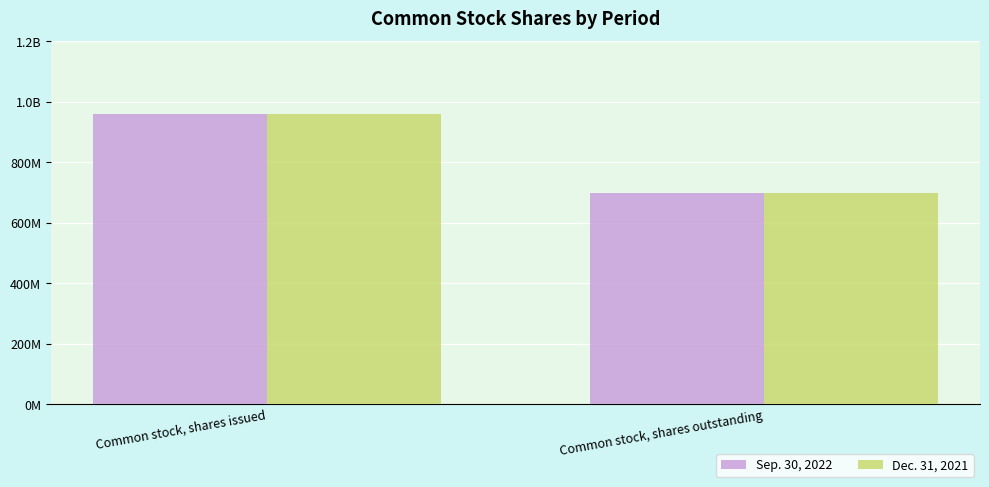

Does the chart contain stacked bars?

No